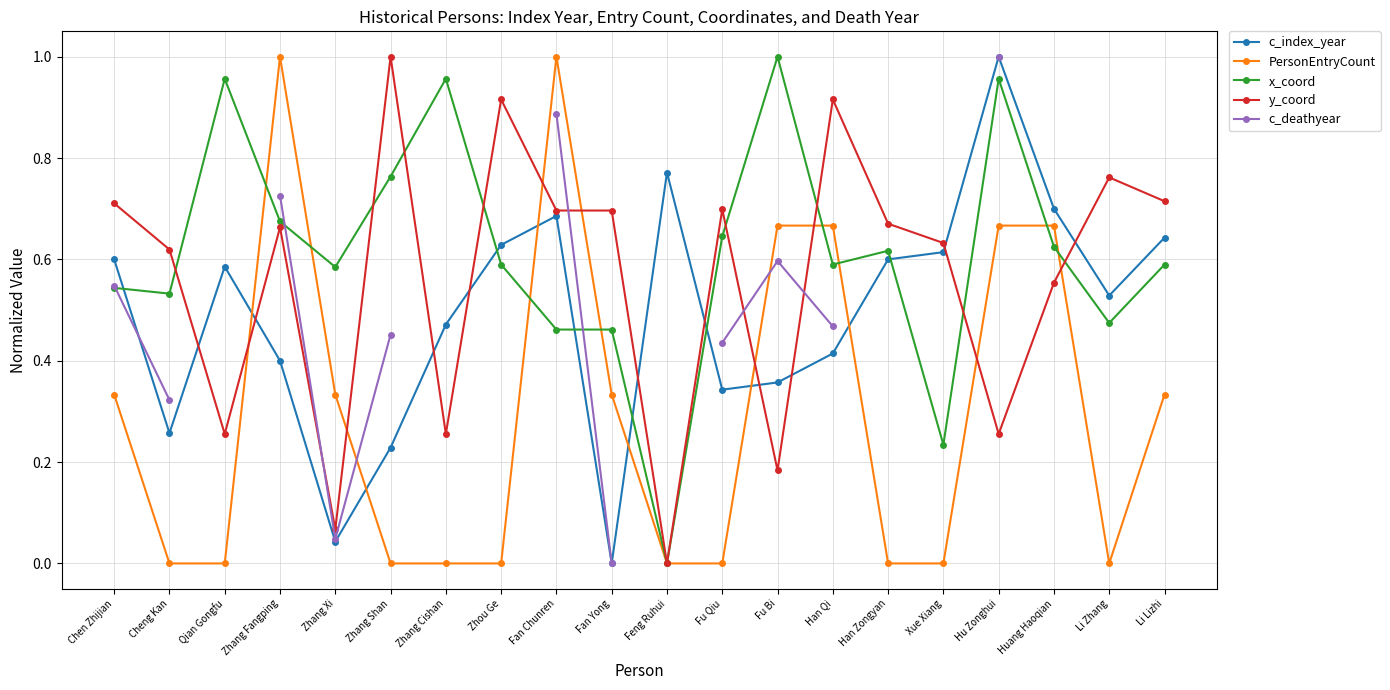

Where do c_deathyear and x_coord first cross each other?

Chen Zhijian and Cheng Kan